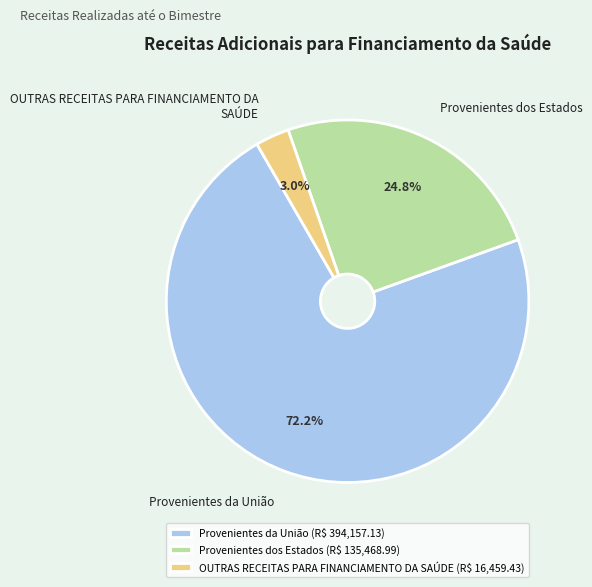

How many slices are in this pie chart?

3